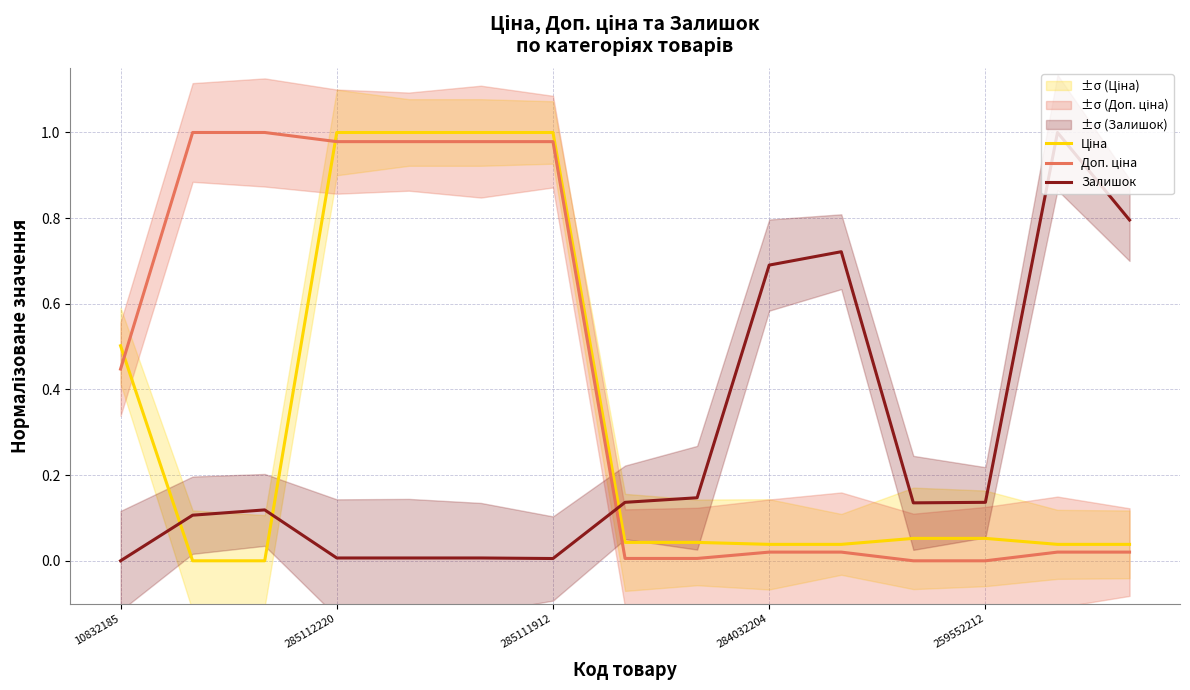

True or false: Залишок and Доп. ціна cross at least once.

True